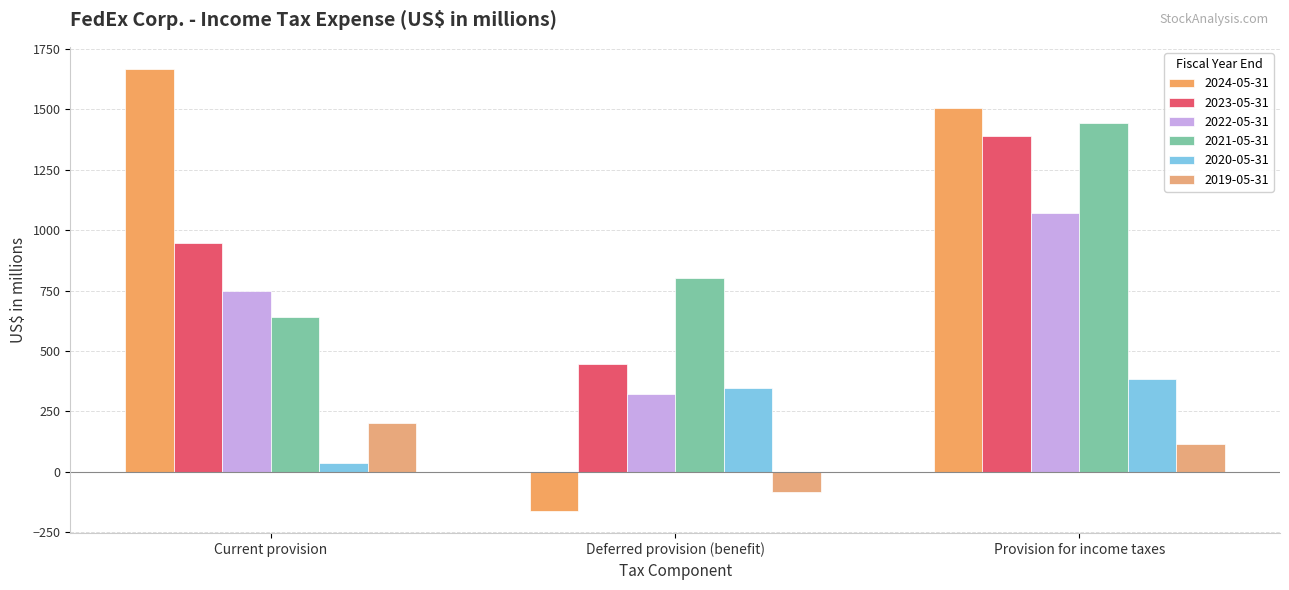

How many data points in 2020-05-31 are less than 348?

1